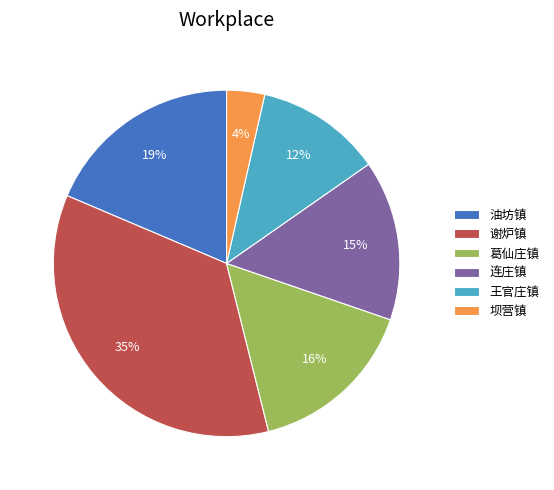

Between 油坊镇 and 坝营镇, which is larger?

油坊镇